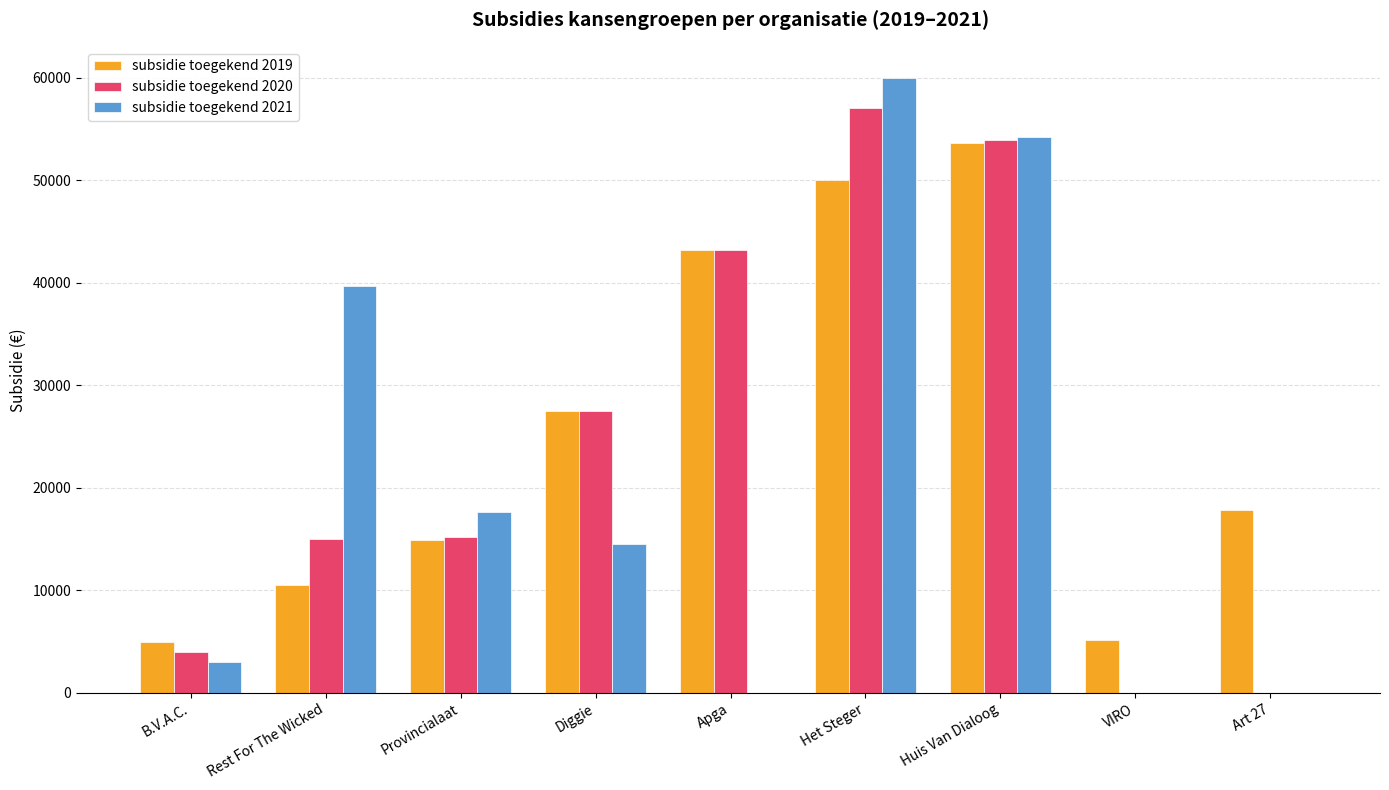

Which series changed the most between Apga and VIRO?

subsidie toegekend 2020